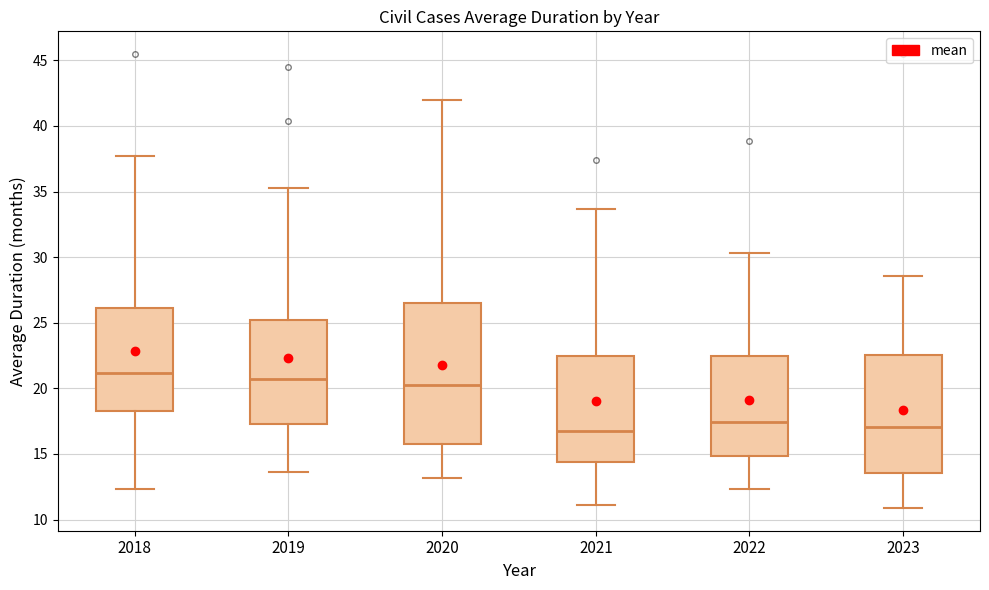

Reading left to right, read every box against the y-axis: the position of its median line, the range the box covers, and the ends of its whiskers. The values are not printed on the chart, so give them approximately, as read against the axis.

2018: median 21.0, box 18.5 to 26.0, whiskers 12.5 to 37.5
2019: median 20.5, box 17.5 to 25.0, whiskers 13.5 to 35.5
2020: median 20.5, box 16.0 to 26.5, whiskers 13.0 to 42.0
2021: median 16.5, box 14.5 to 22.5, whiskers 11.0 to 33.5
2022: median 17.5, box 15.0 to 22.5, whiskers 12.5 to 30.5
2023: median 17.0, box 13.5 to 22.5, whiskers 11.0 to 28.5